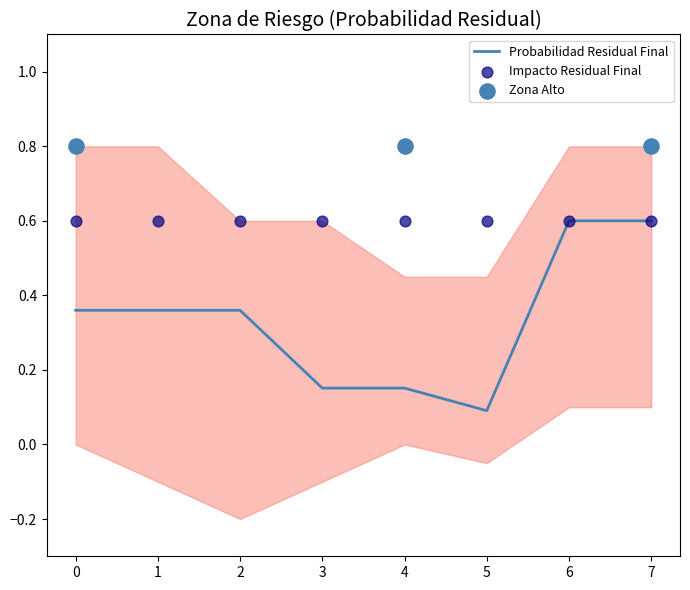

At which label is Probabilidad Residual Final closest to 0?

5